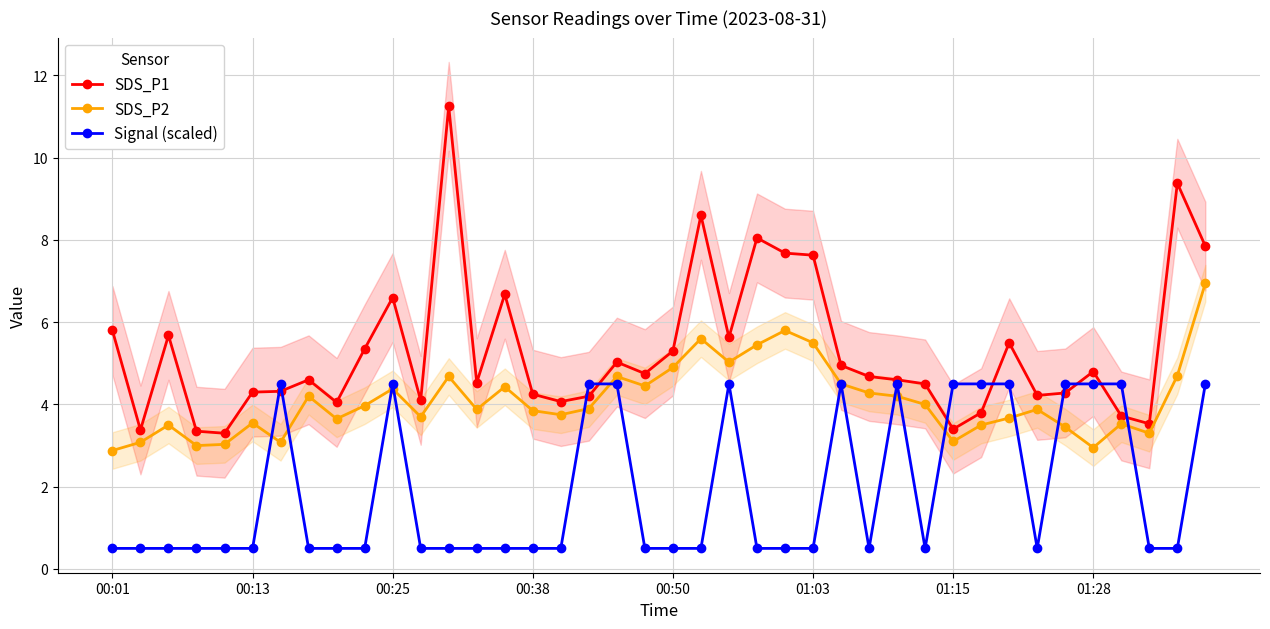

True or false: Signal (scaled) has more than 2 points higher than both neighbors.

True